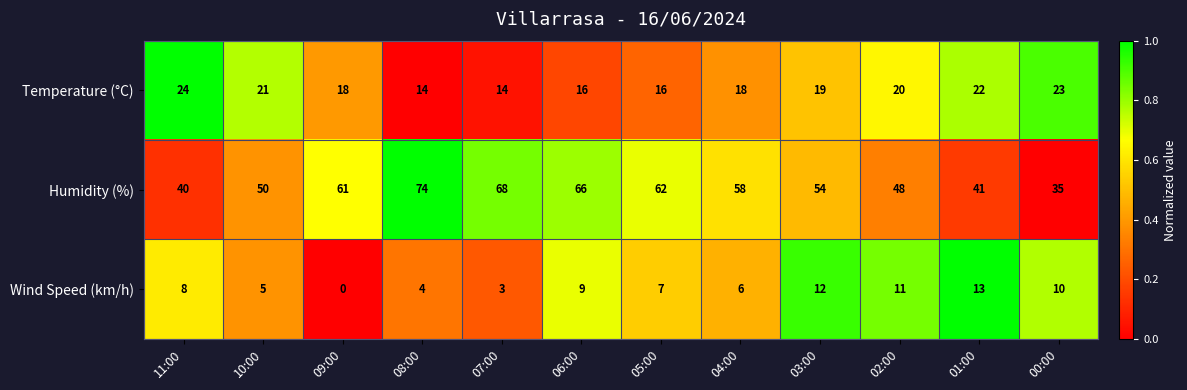

The value of Temperature (°C) at 01:00 is 32. True or false?

False